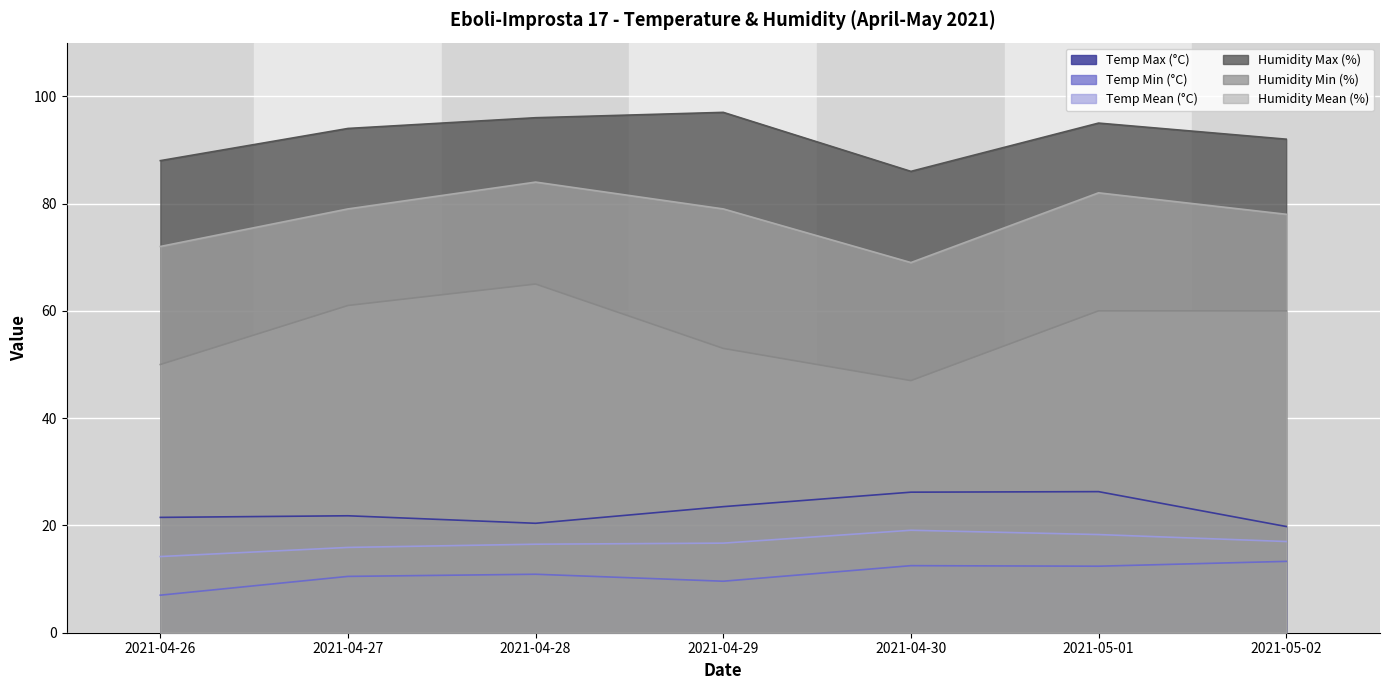

What is the label of the 6th point from the left?

2021-05-01